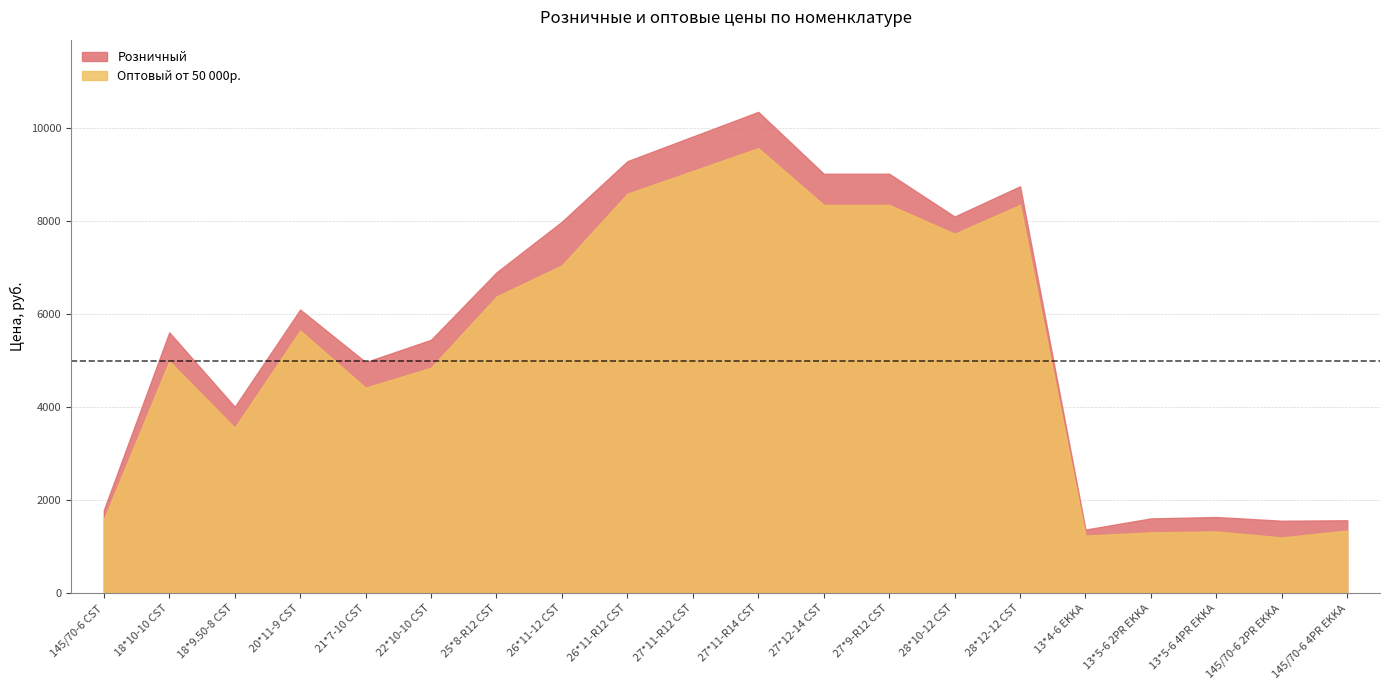

What is the value of the Розничный point at the 7th from the left?

6900